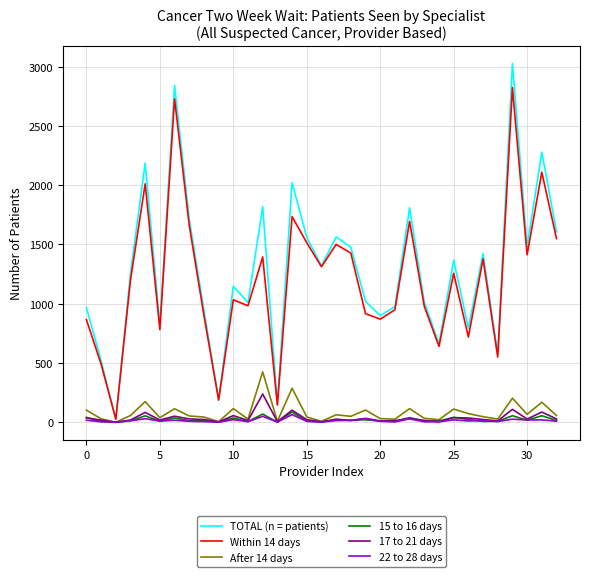

Which series has the widest spread of values?

TOTAL (n = patients)